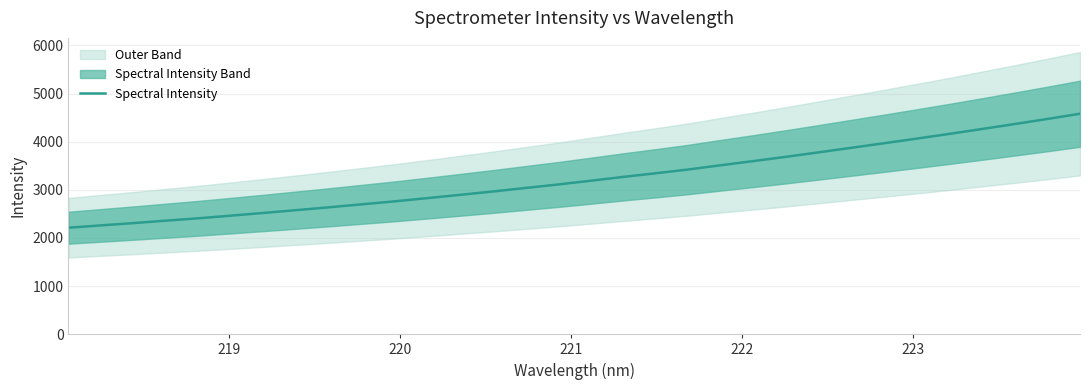

What is the highest value of the Spectral Intensity series?

4581.1